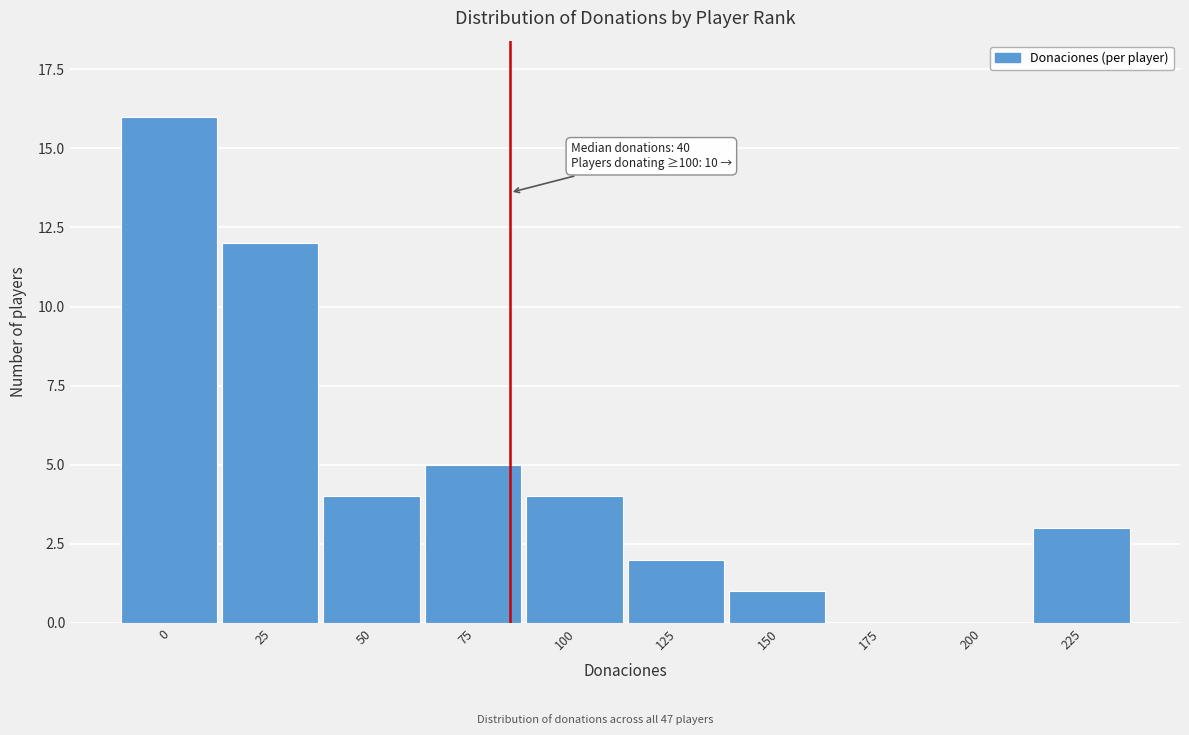

Reading left to right, list all the values displayed in this chart.

0=16	25=12	50=4	75=5	100=4	125=2	150=1	175=0	200=0	225=3